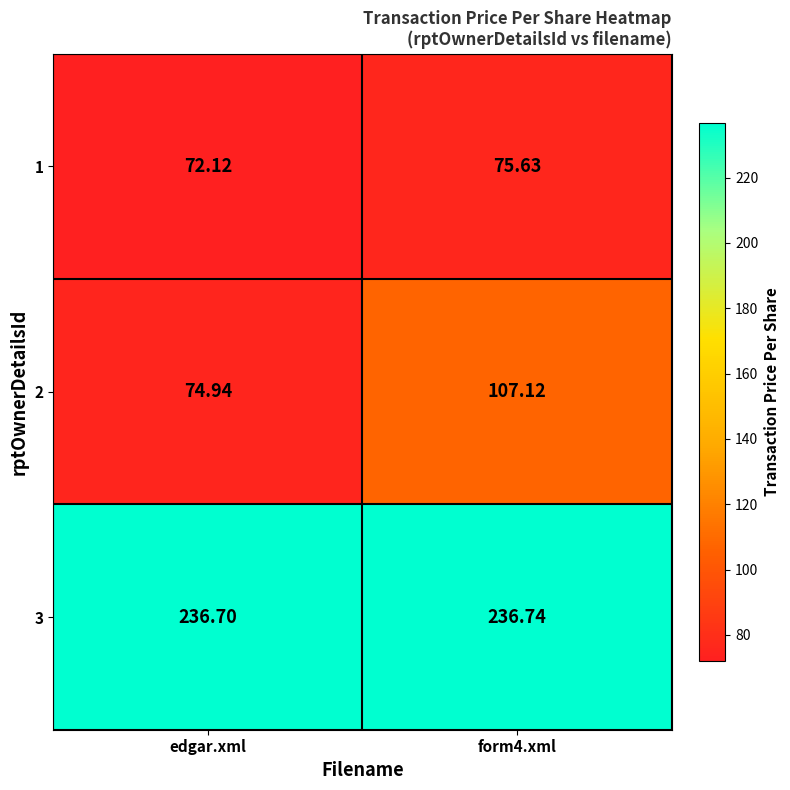

Which label corresponds to the smallest value in the chart?

edgar.xml